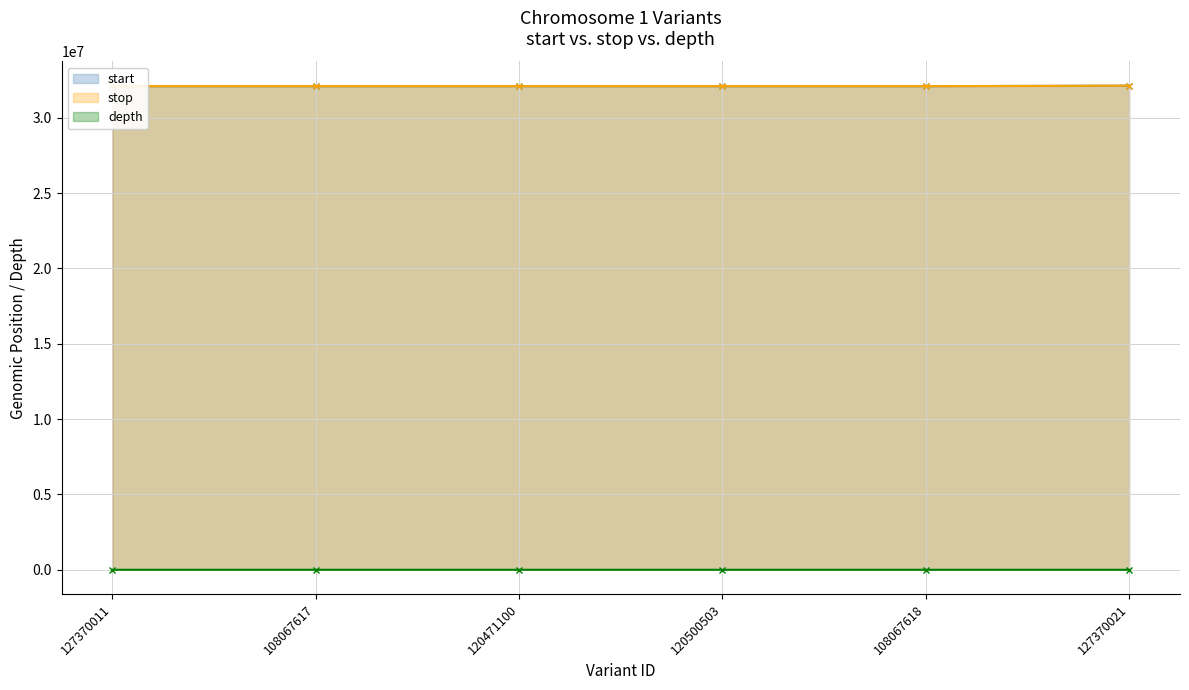

Between 120471100 and 127370021, which series saw the biggest shift?

stop